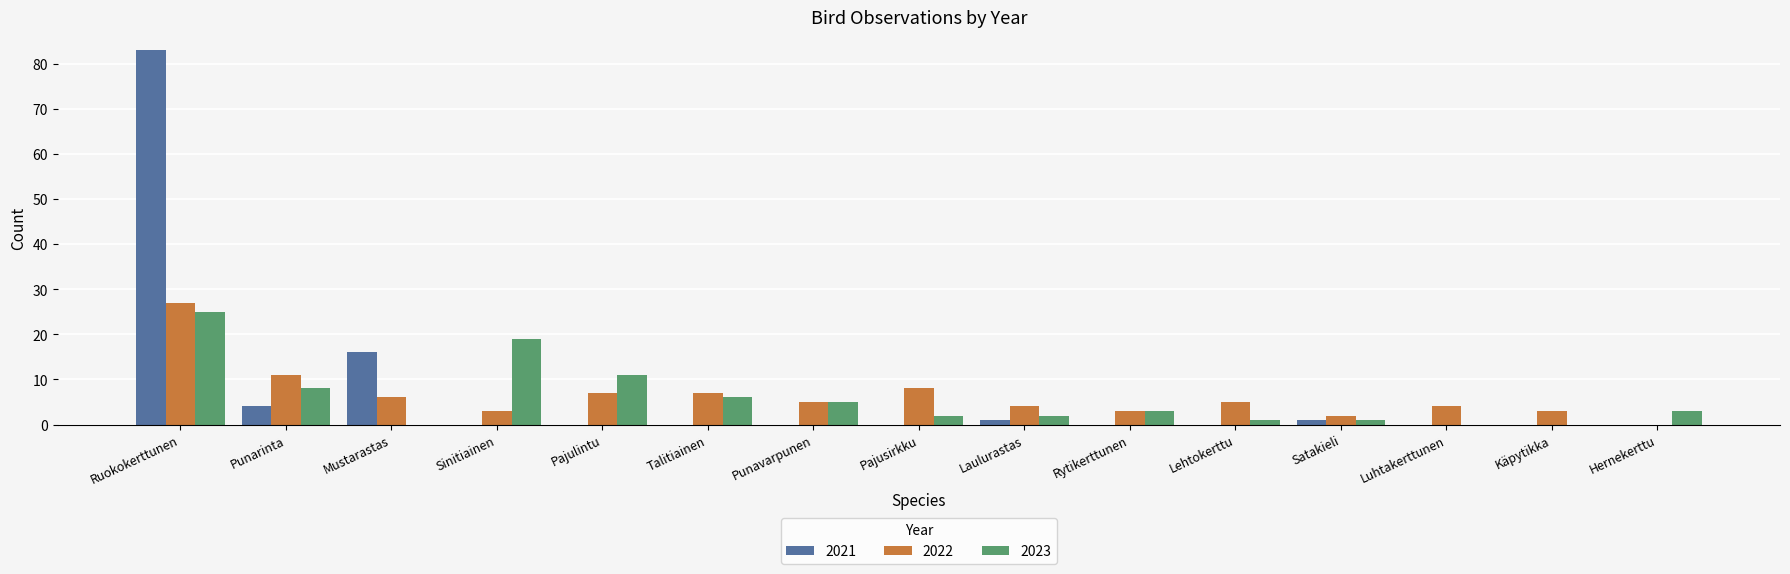

The value of 2021 at Hernekerttu is 0. True or false?

True